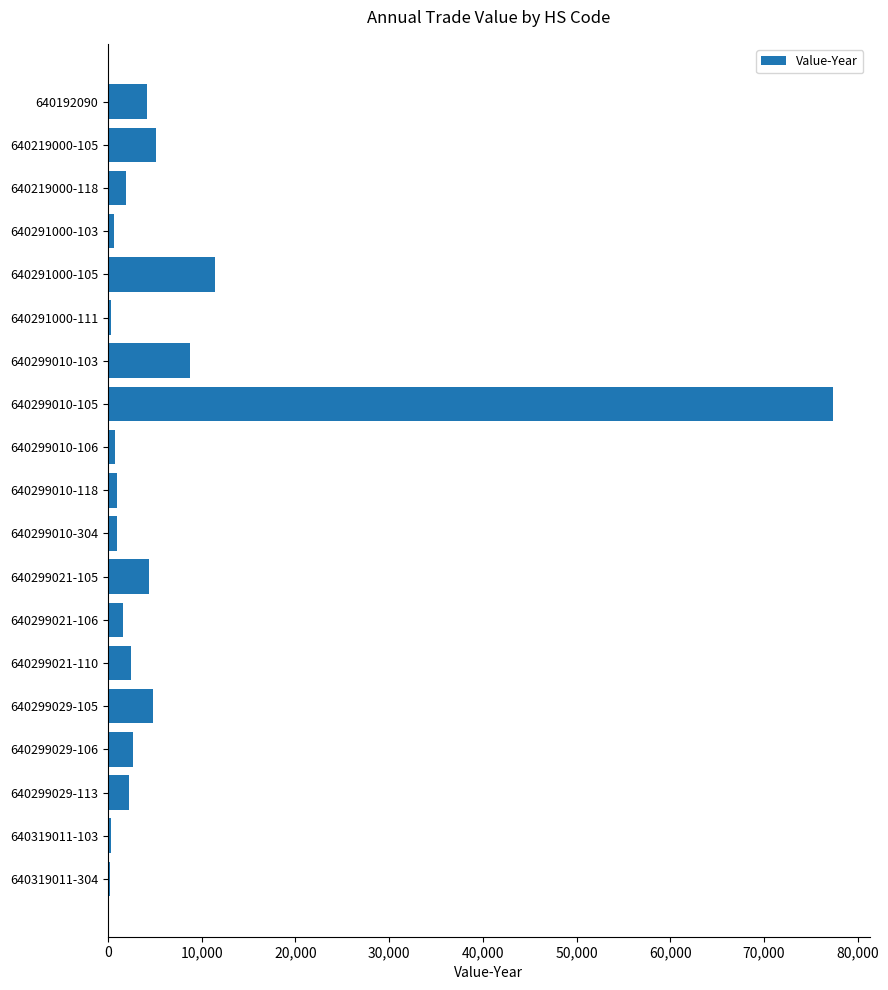

What is the change in value from 640219000-118 to 640299029-105?

+2868